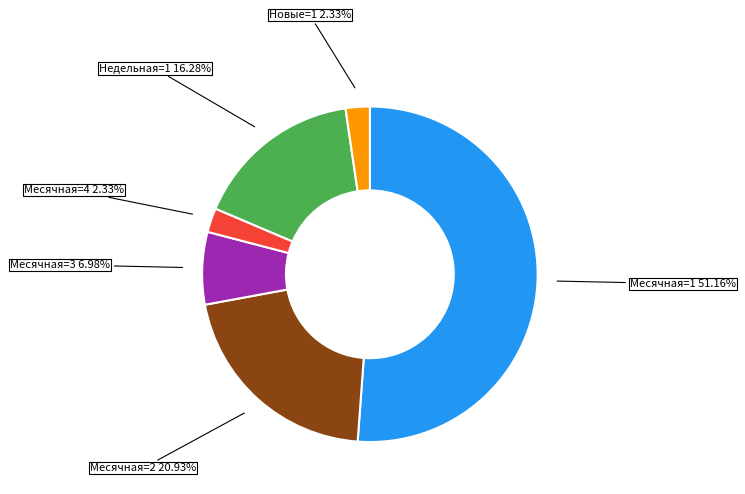

How many slices are in this pie chart?

6